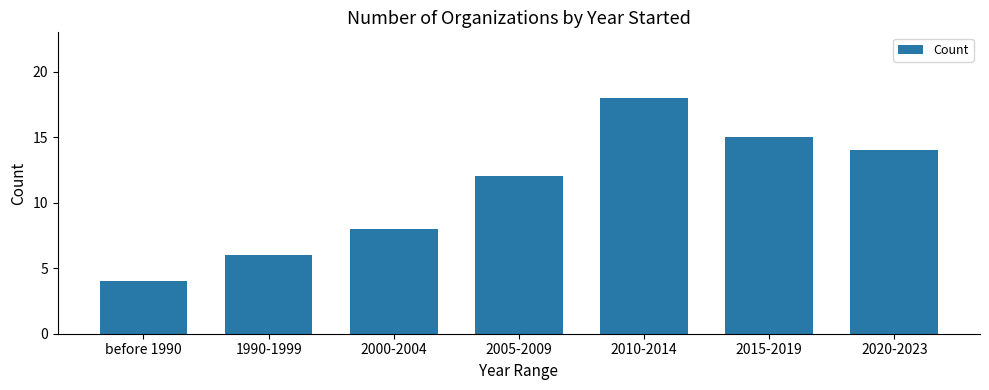

What is the sum of all values?

77